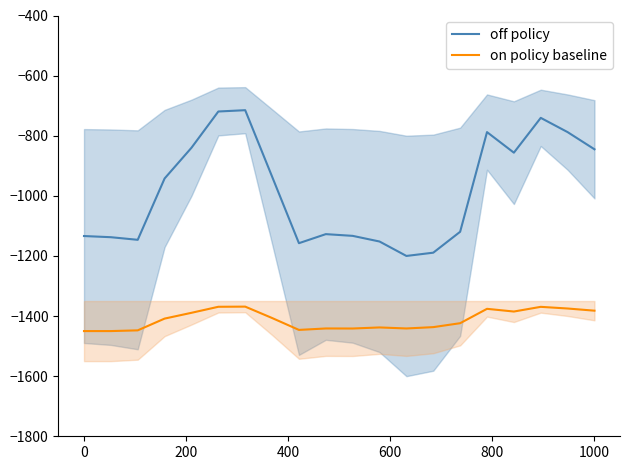

True or false: on policy baseline and off policy intersect in this chart.

False